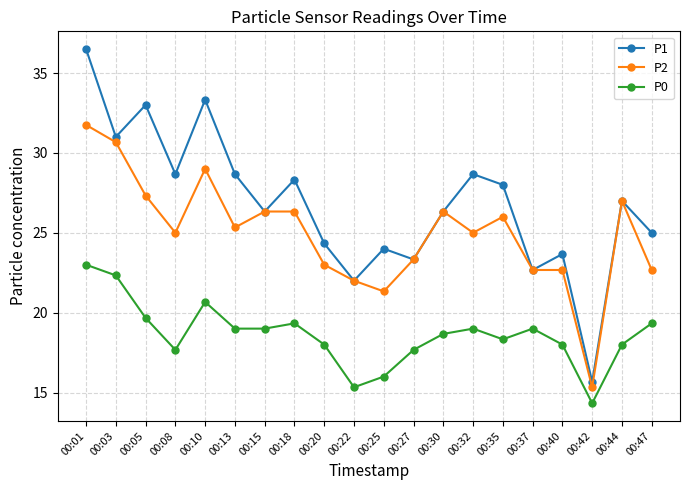

At which category does P2 reach its first local peak?

00:10